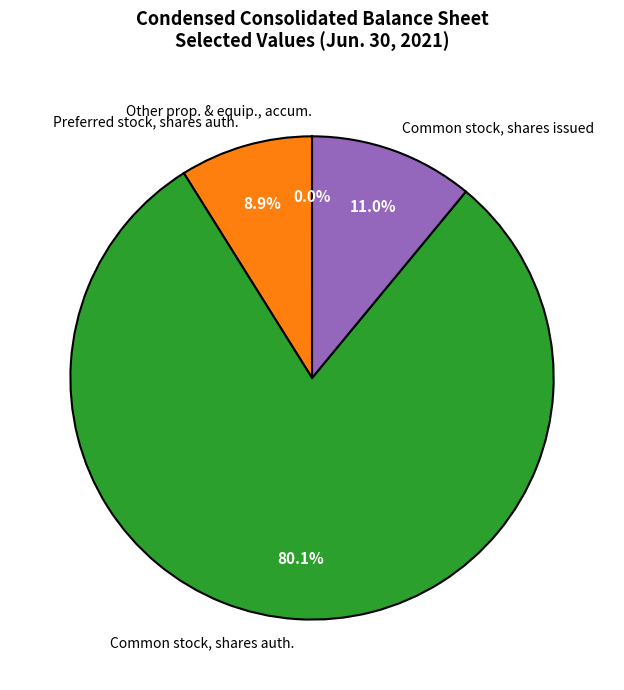

To the nearest percent, what is the difference between the largest and smallest slice percentages?

80%